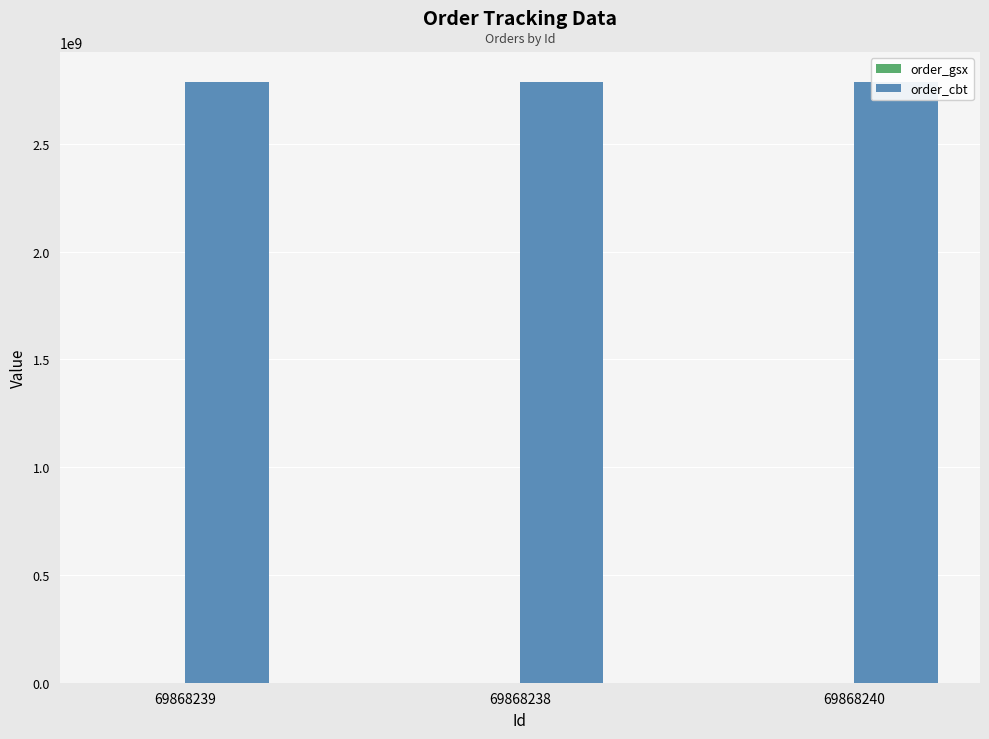

What position from the right is 69868238?

2